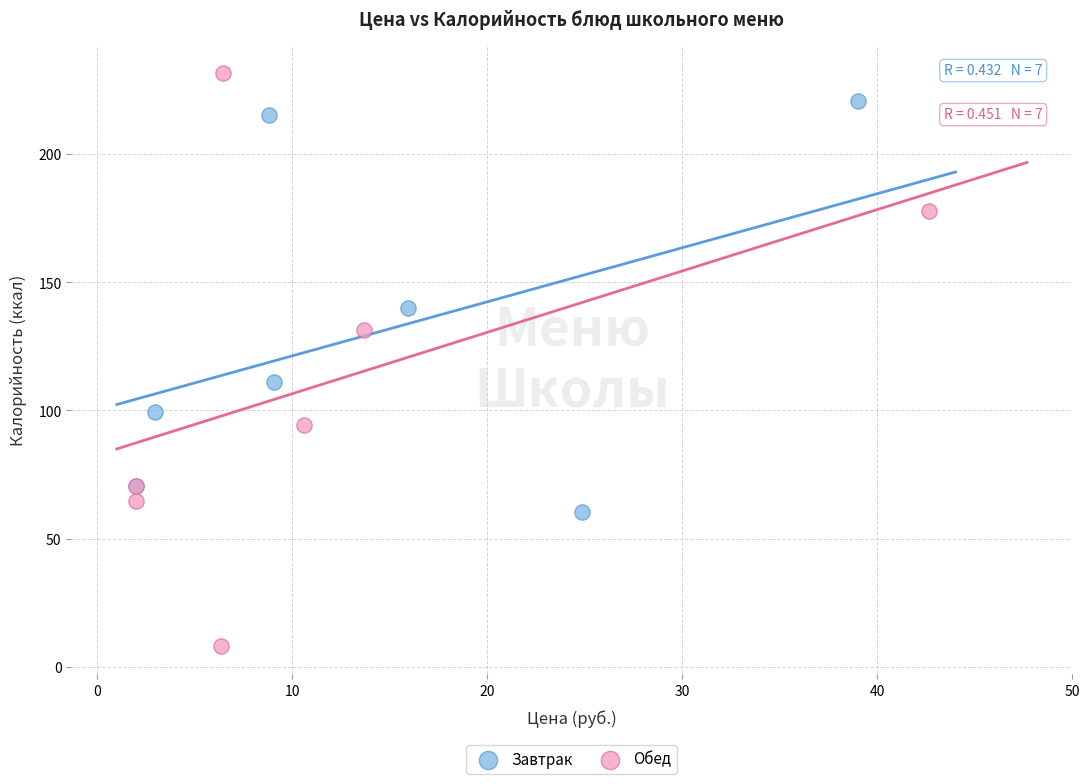

What are all the series names shown in the legend?

Завтрак, Обед